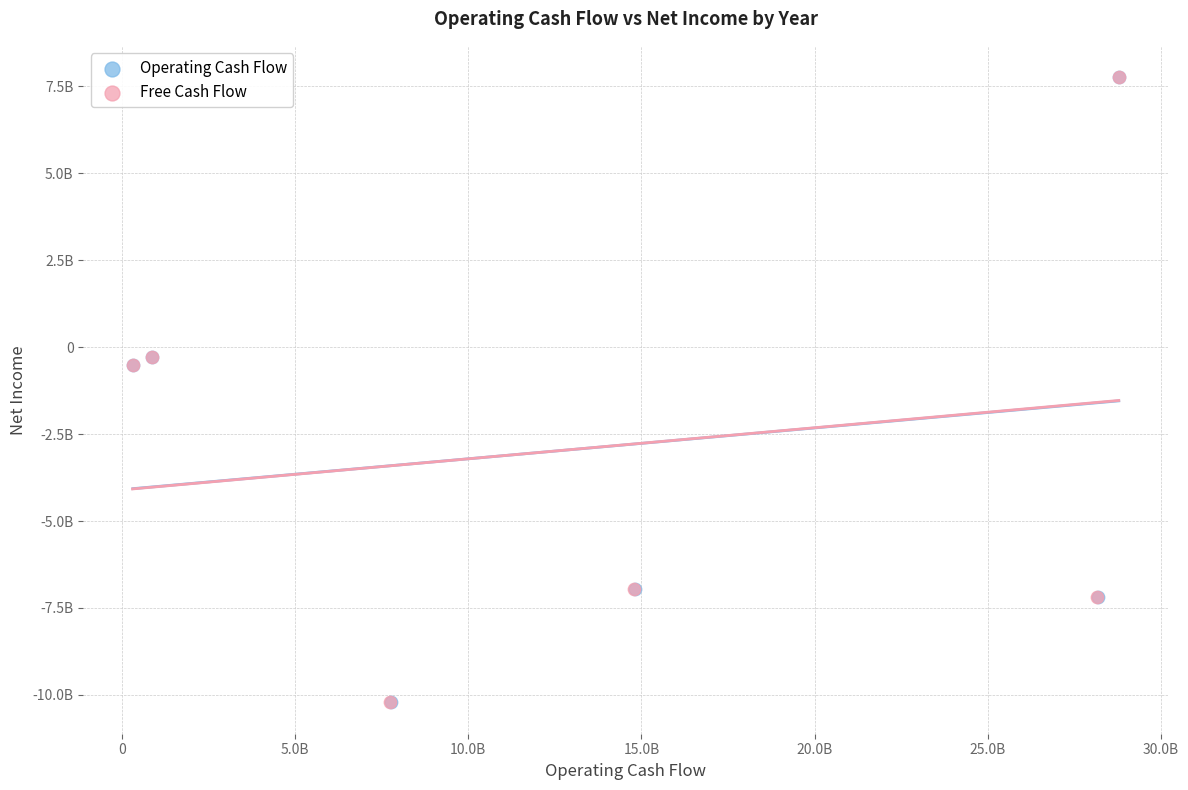

What are all the series names shown in the legend?

Operating Cash Flow, Free Cash Flow